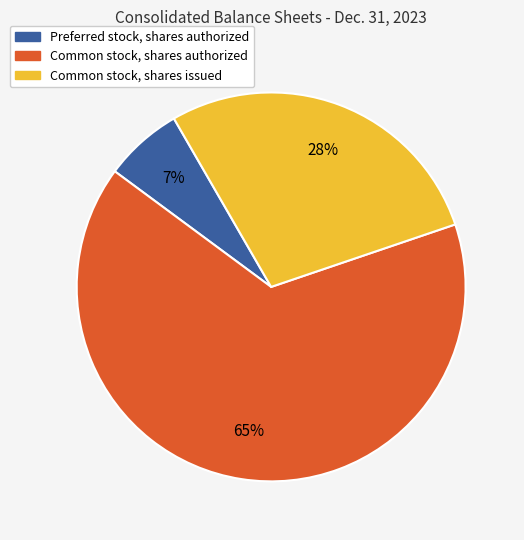

Which category has the smallest portion of the pie?

Preferred stock, shares authorized